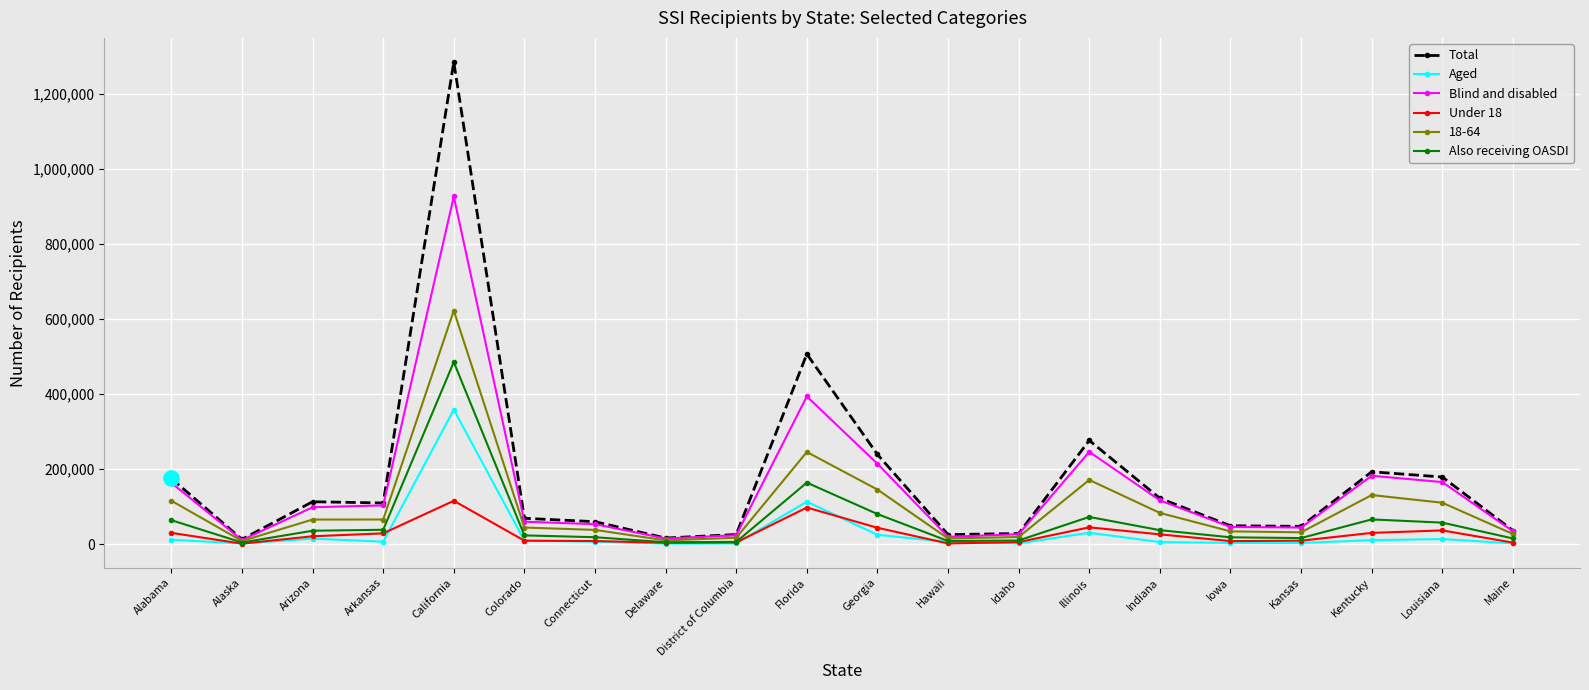

Which series has the largest range (max minus min)?

Total